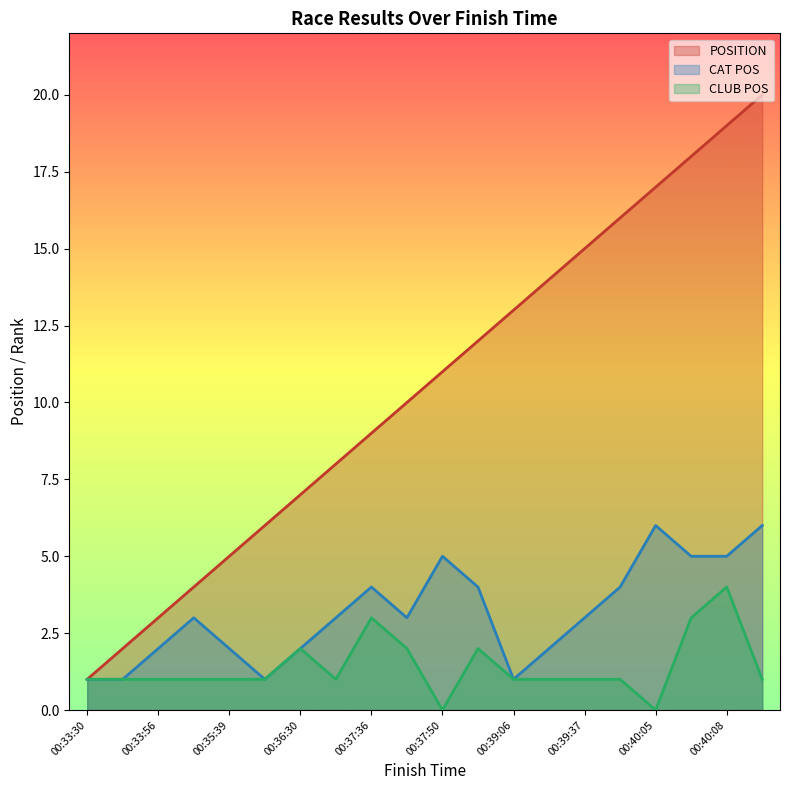

What is the sum of the POSITION values at 00:37:42 and 00:33:30?

11